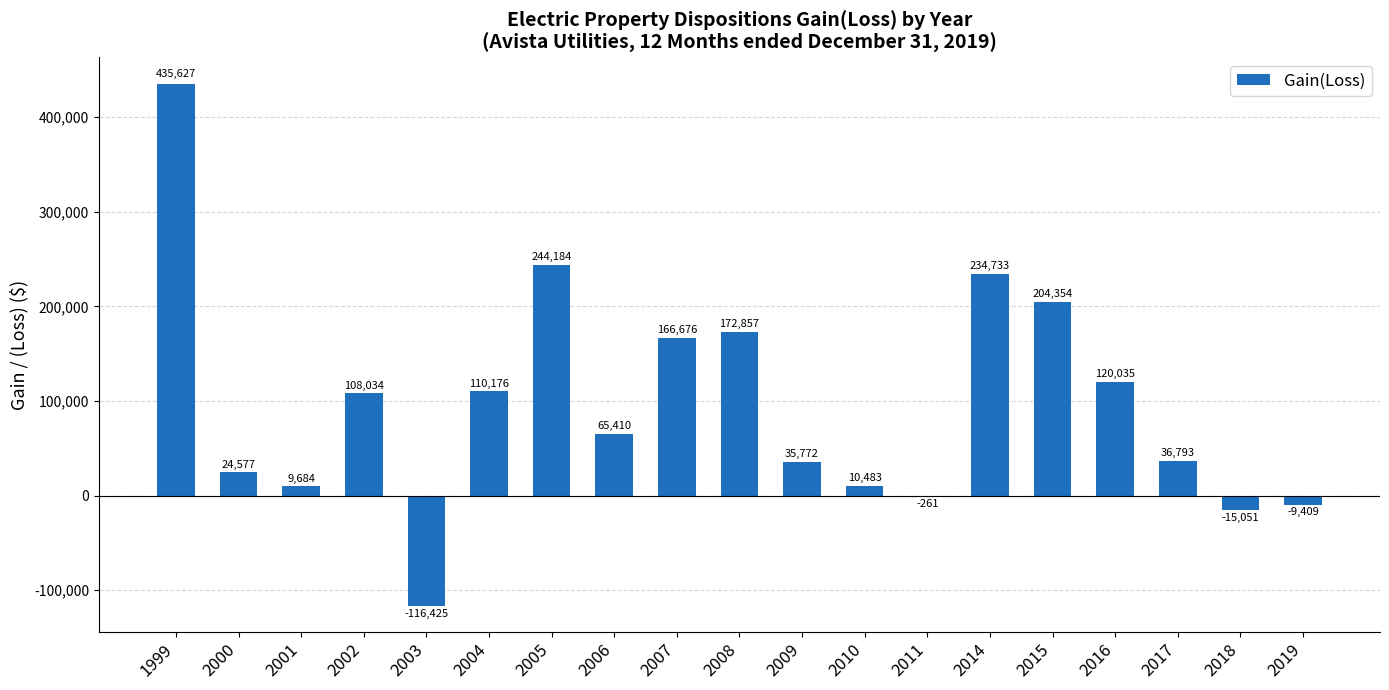

What is the sum of all values?

1838249